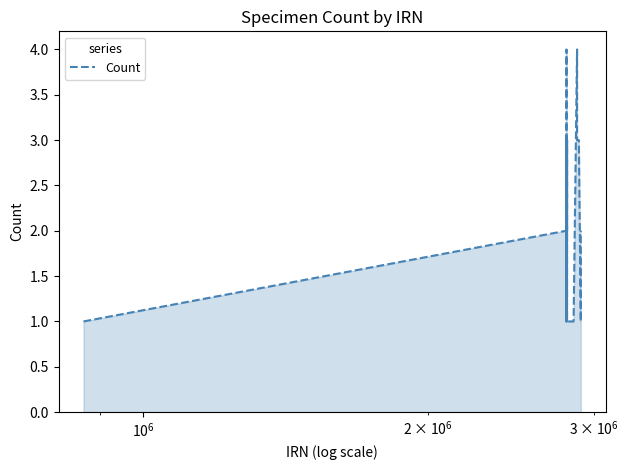

What is the greatest value displayed?

4